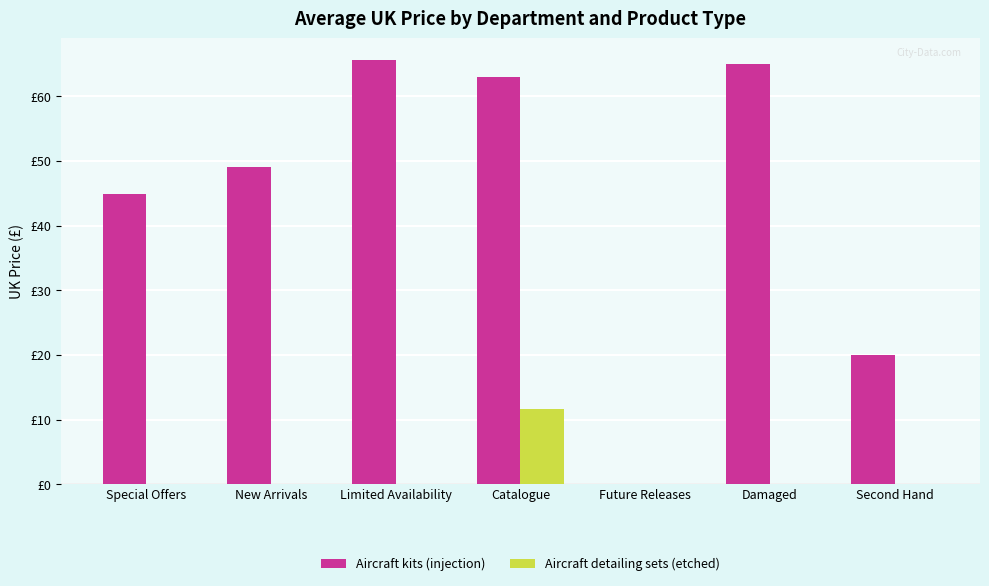

Rank the series at Future Releases from lowest to highest value.

Aircraft kits (injection), Aircraft detailing sets (etched)